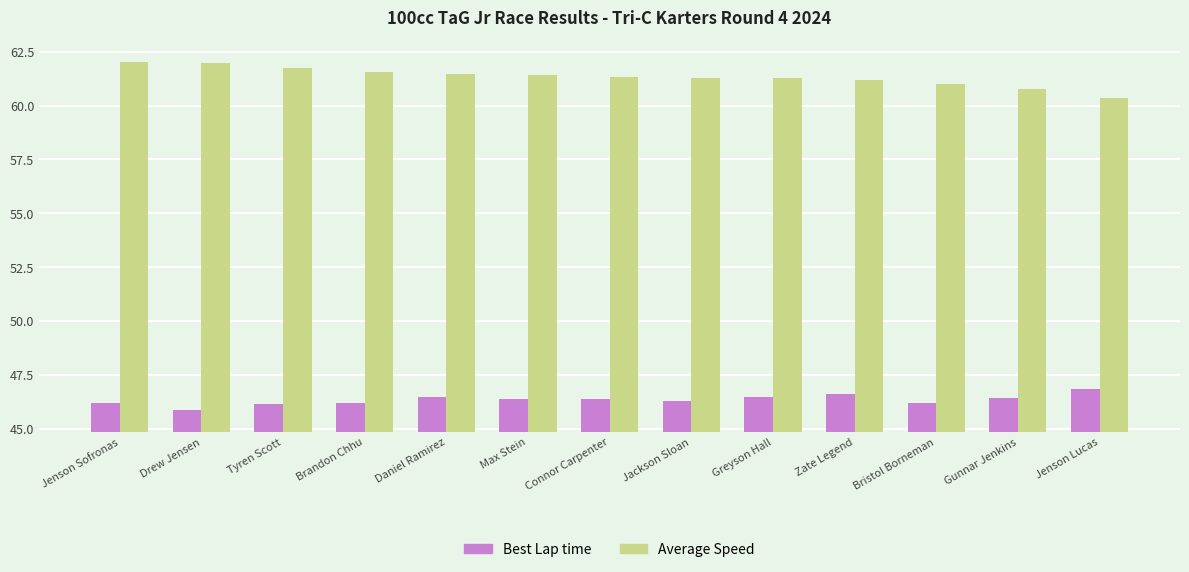

Which series has the widest spread of values?

Average Speed